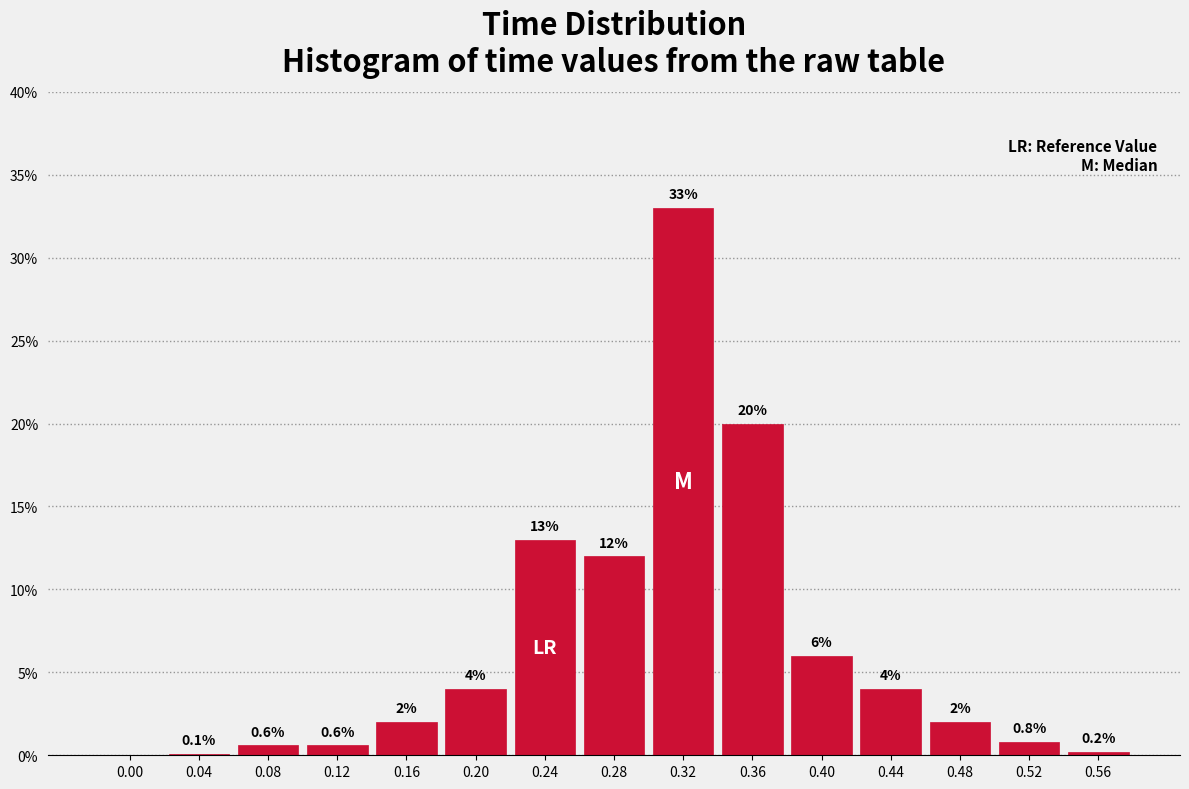

Reading right to left, extract all data points from this chart.

0.56=0.2	0.52=0.8	0.48=2.0	0.44=4.0	0.40=6.0	0.36=20.0	0.32=33.0	0.28=12.0	0.24=13.0	0.20=4.0	0.16=2.0	0.12=0.6	0.08=0.6	0.04=0.1	0.00=0.0